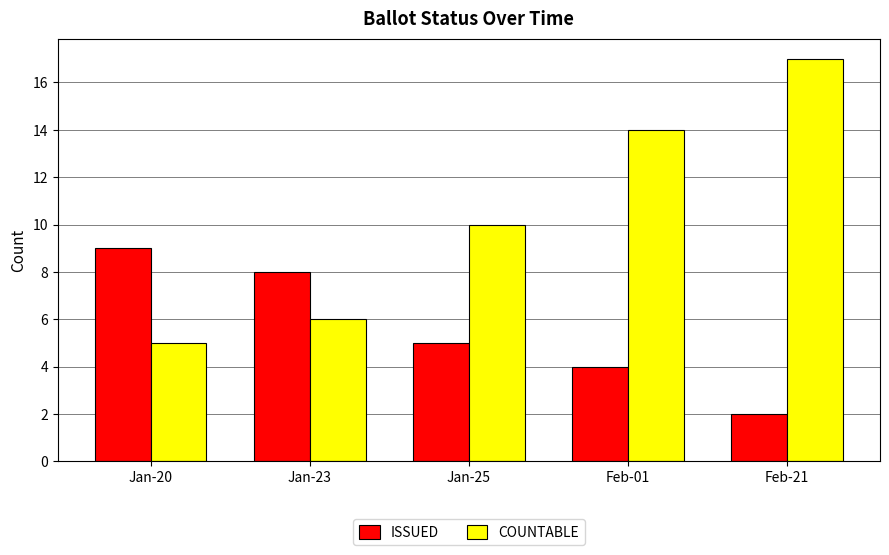

What is the spread (max minus min) of values at Feb-21?

15